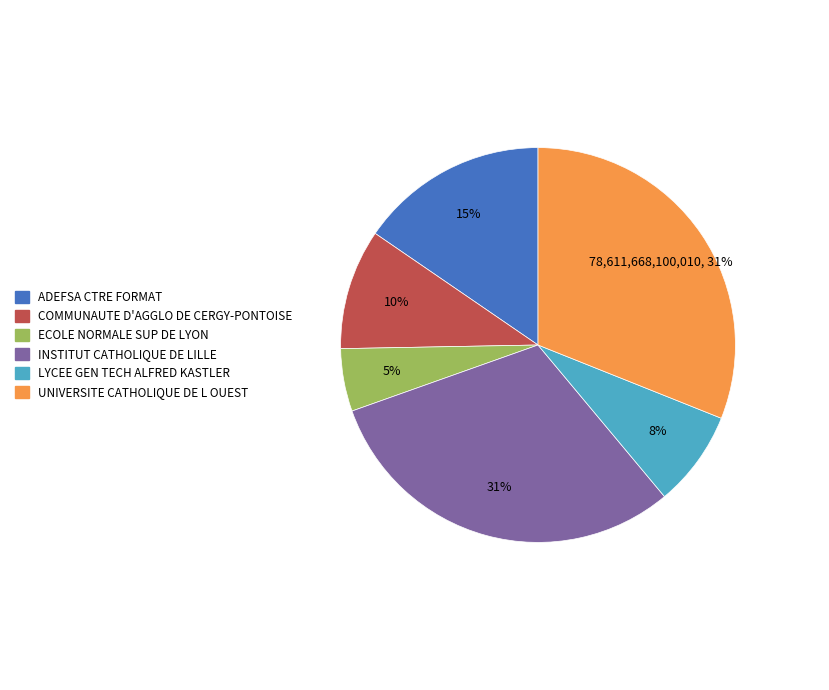

Is there a majority slice in this chart?

No